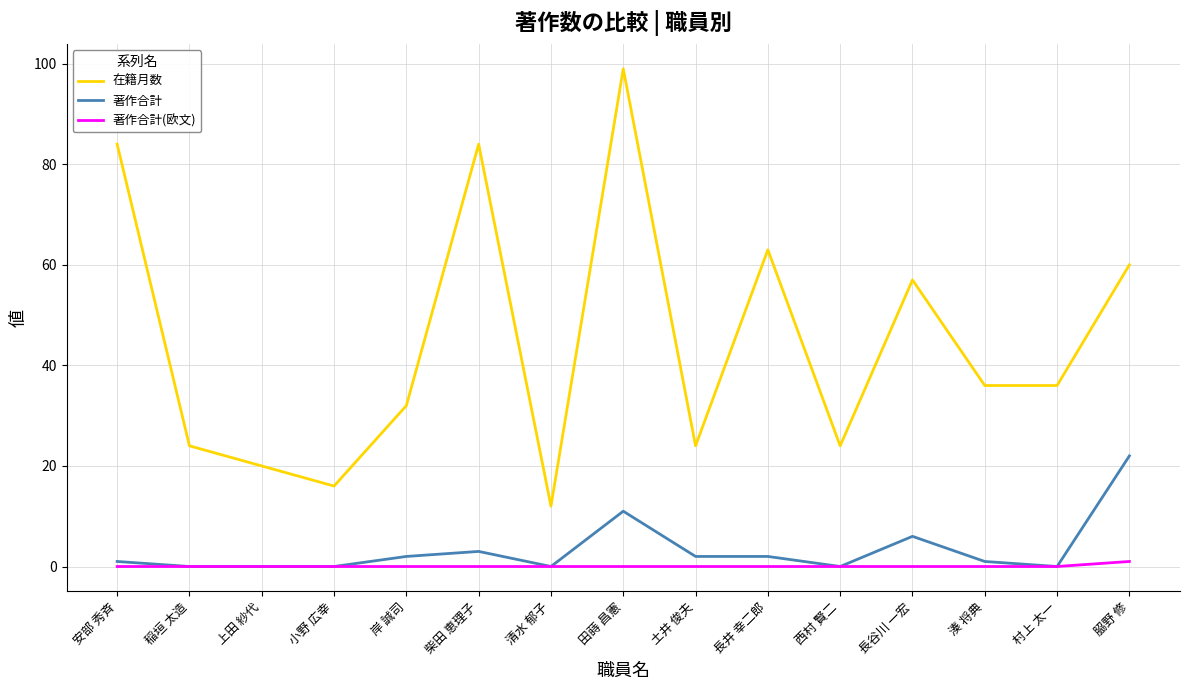

What are all the series names shown in the legend?

在籍月数, 著作合計, 著作合計(欧文)